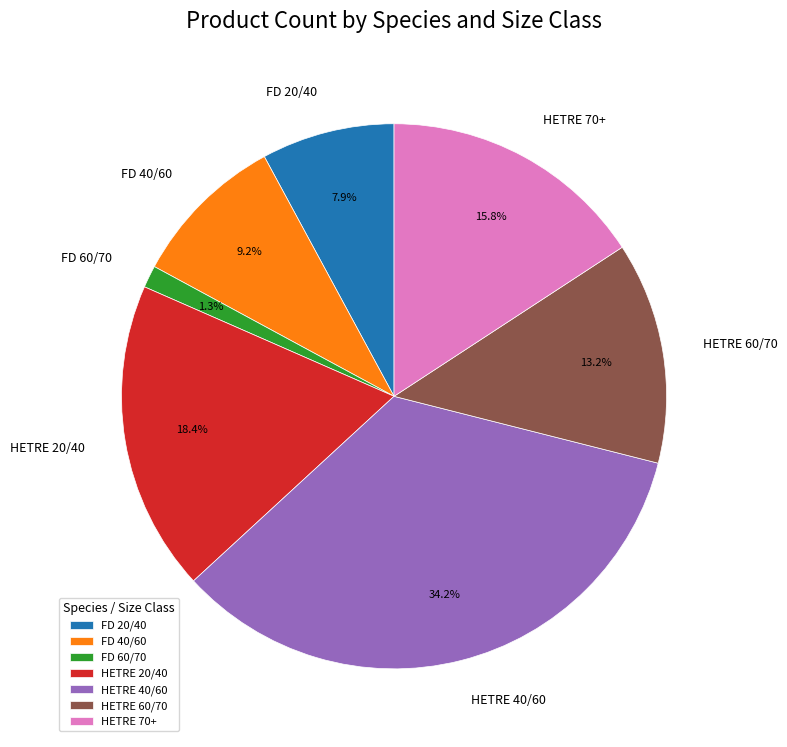

Rank the categories by value from highest to lowest.

HETRE 40/60, HETRE 20/40, HETRE 70+, HETRE 60/70, FD 40/60, FD 20/40, FD 60/70